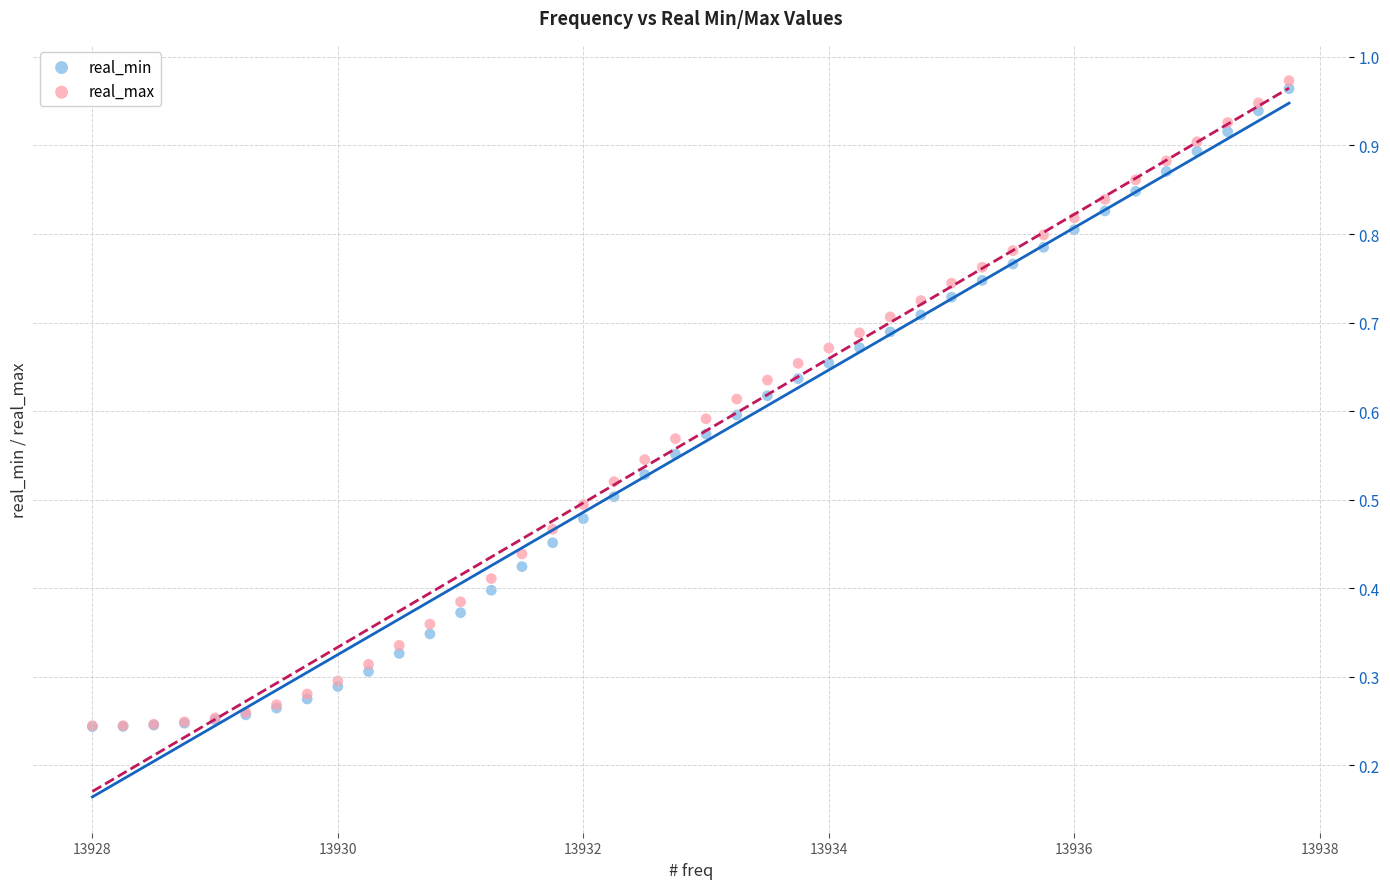

What are all the series names shown in the legend?

real_min, real_max